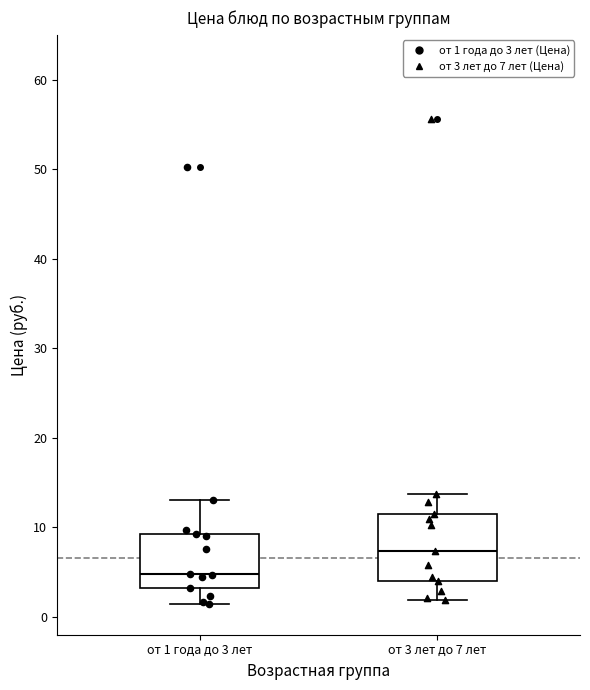

Where is the upper edge of the box for от 3 лет до 7 лет on the y-axis? The values are not printed on the chart, so give them approximately, as read against the axis.

12